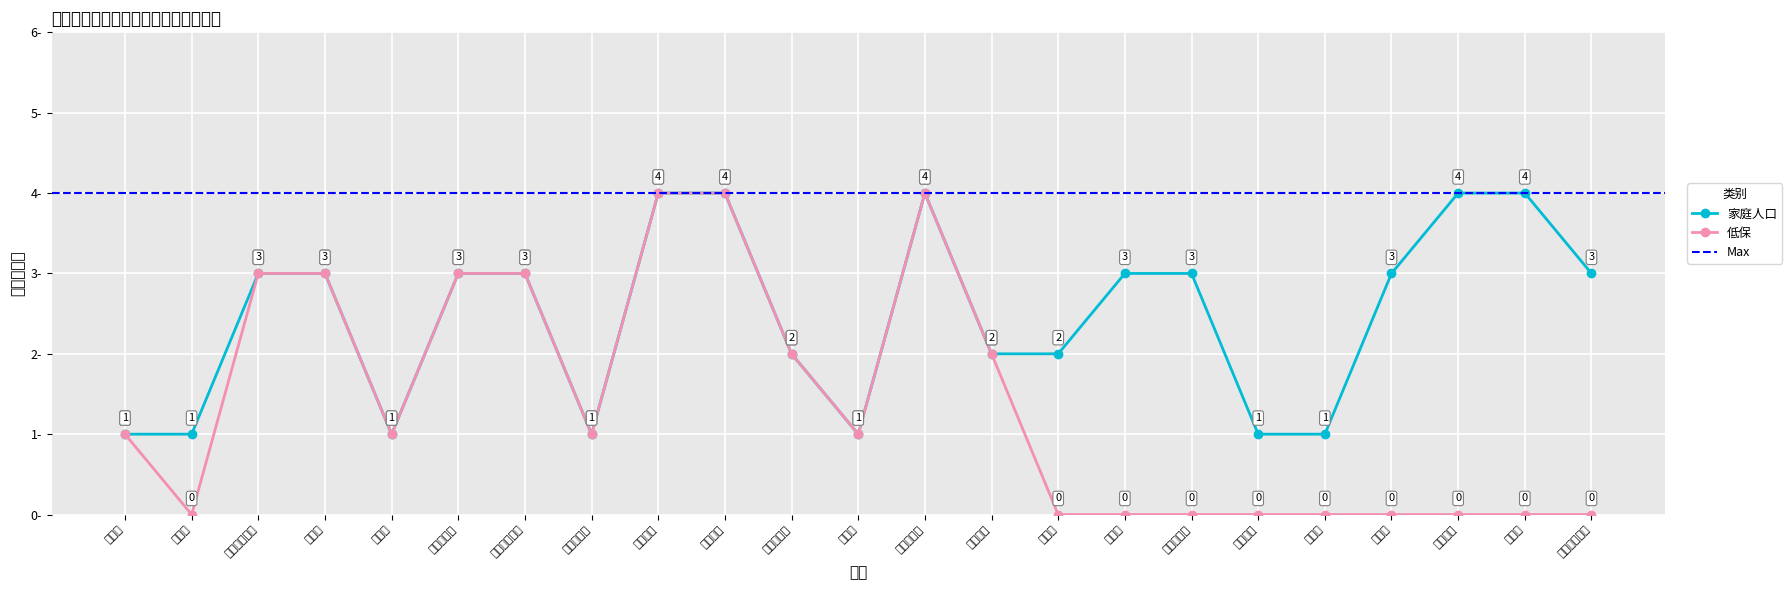

What is the label of the 15th point from the right?

梁勿力吉